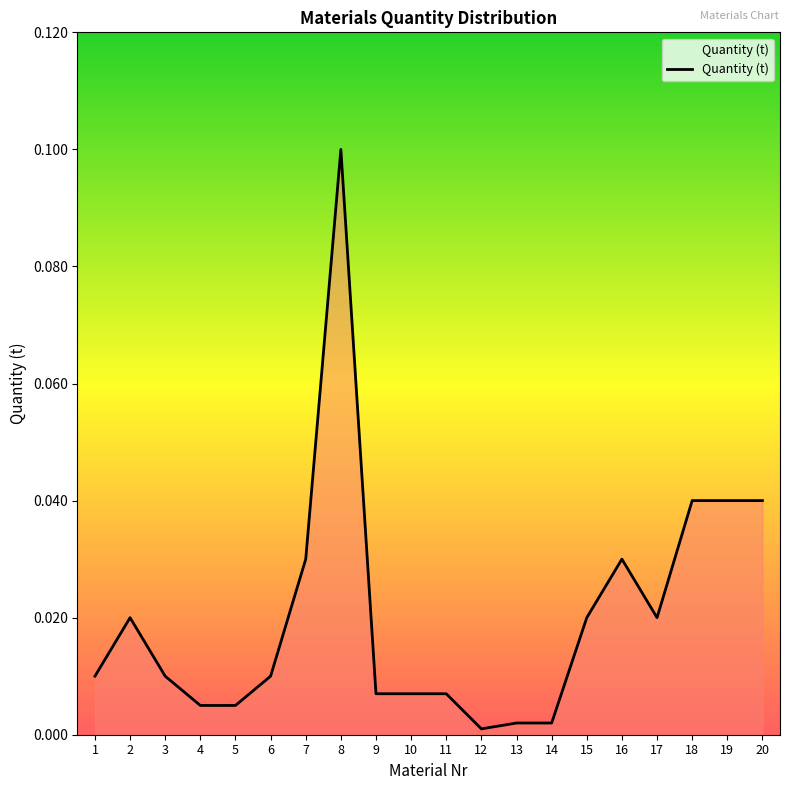

At which category does the data reach its first local peak?

2